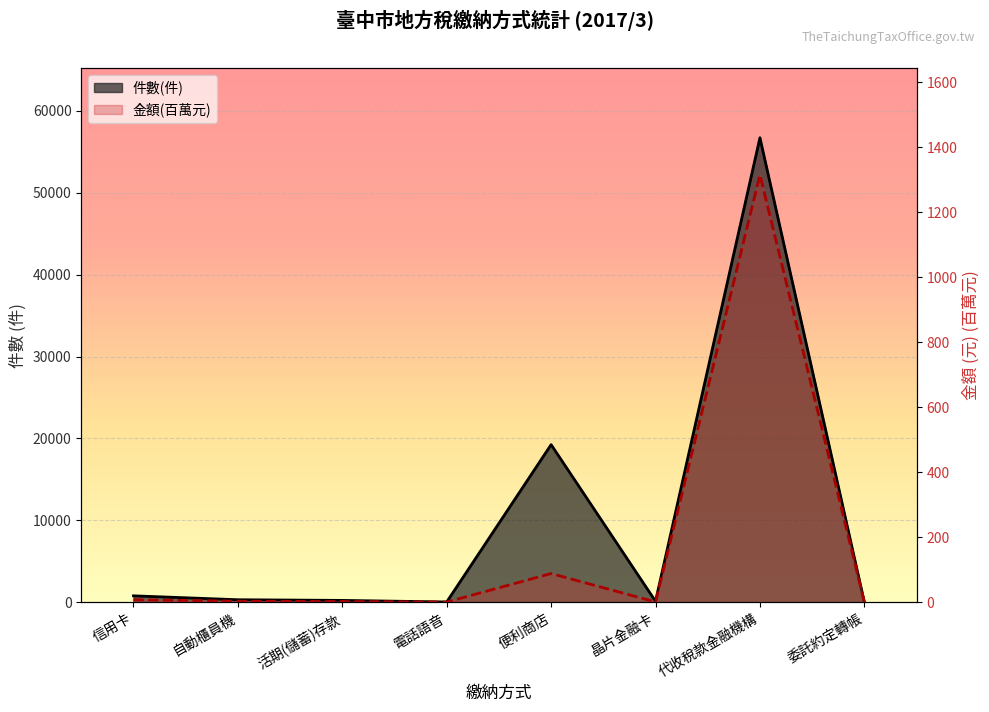

What is the total value across all series at 晶片金融卡?

101.6